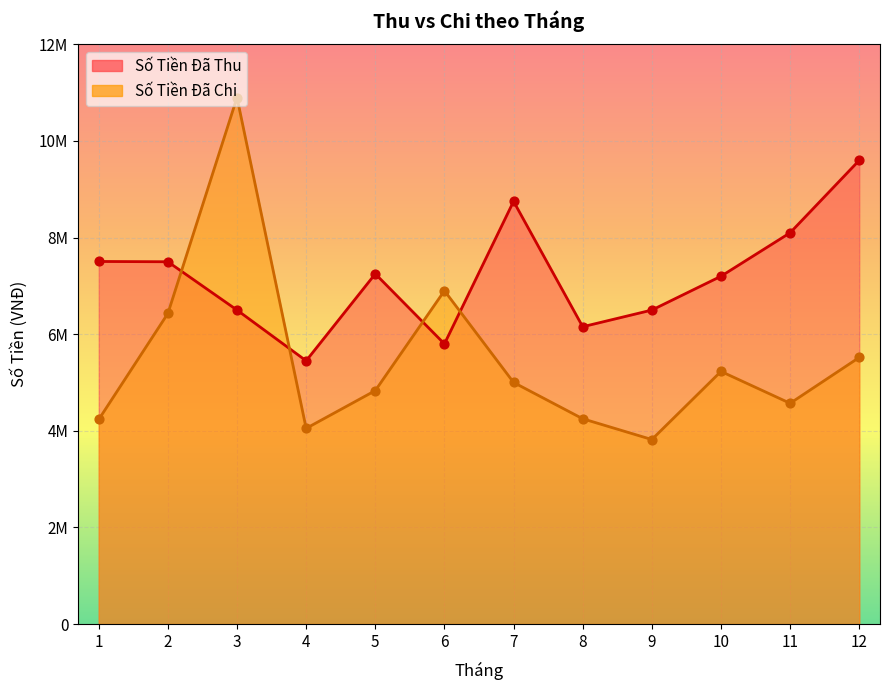

Which series has the largest total across all categories?

Số Tiền Đã Thu